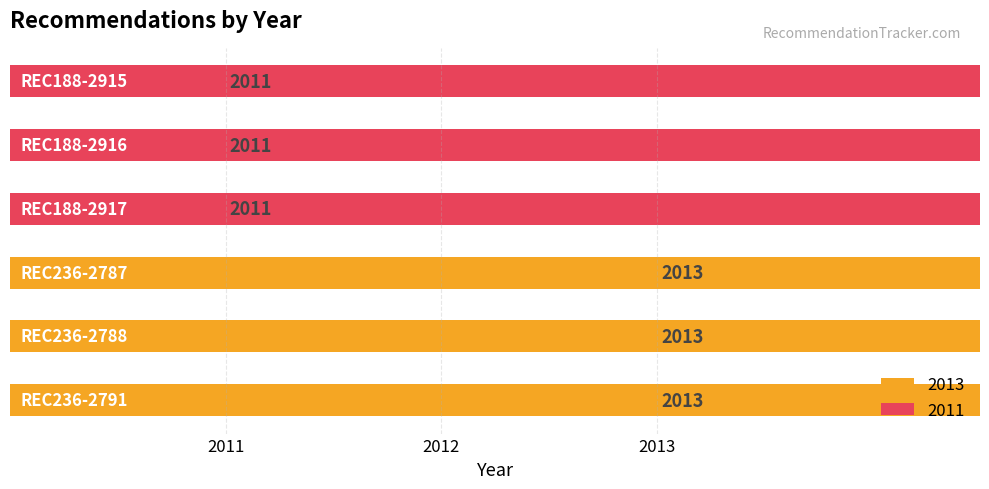

Does the chart contain any negative values?

No